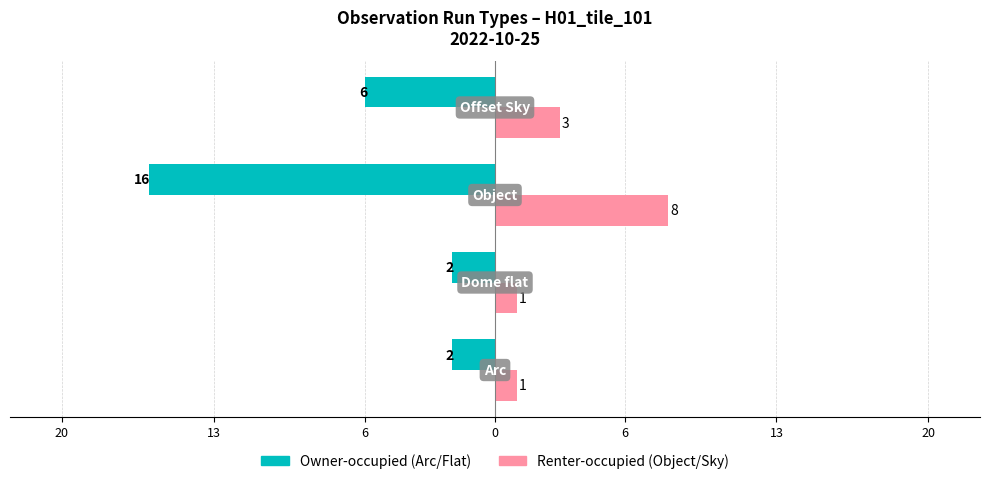

Reading left to right, list all the values displayed in this chart.

Owner-occupied: -2	-2	-16	-6
Renter-occupied: 1	1	8	3